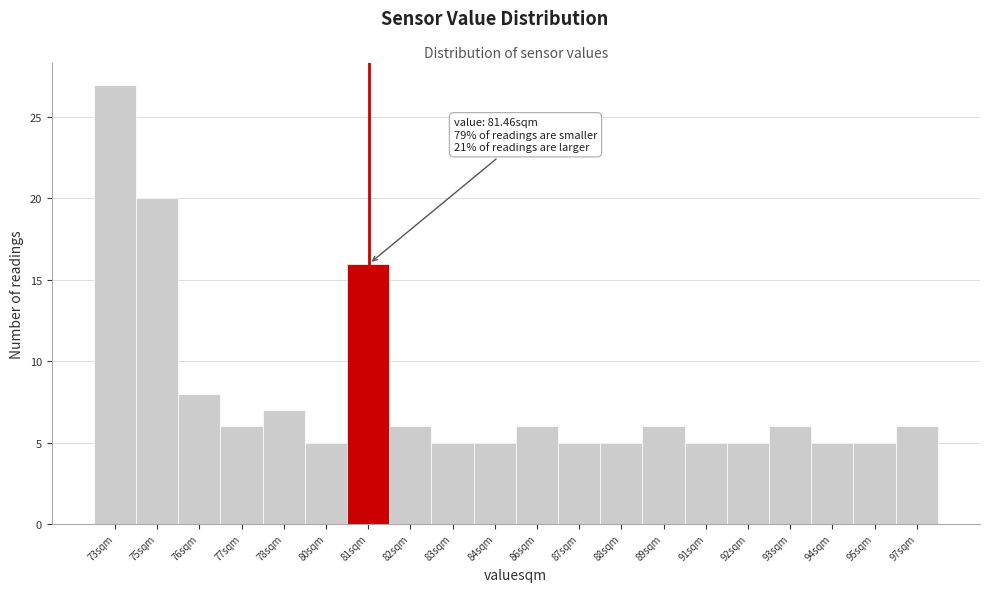

Reading left to right, list all the values displayed in this chart.

73sqm=27	75sqm=20	76sqm=8	77sqm=6	78sqm=7	80sqm=5	81sqm=16	82sqm=6	83sqm=5	84sqm=5	86sqm=6	87sqm=5	88sqm=5	89sqm=6	91sqm=5	92sqm=5	93sqm=6	94sqm=5	95sqm=5	97sqm=6